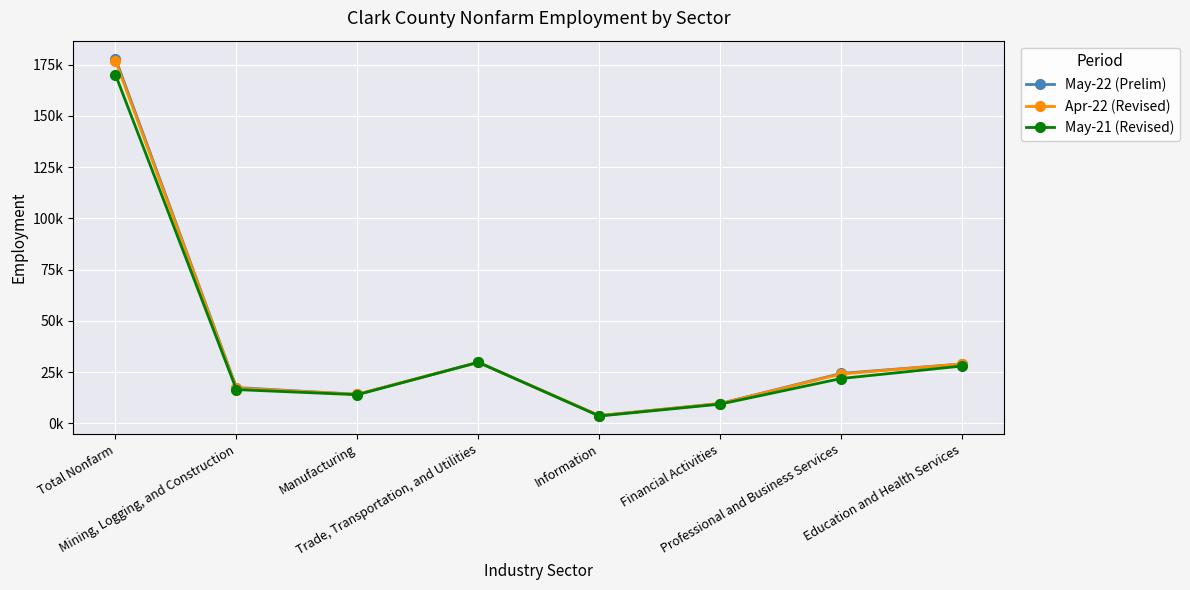

Which series has the largest total across all categories?

May-22 (Prelim)